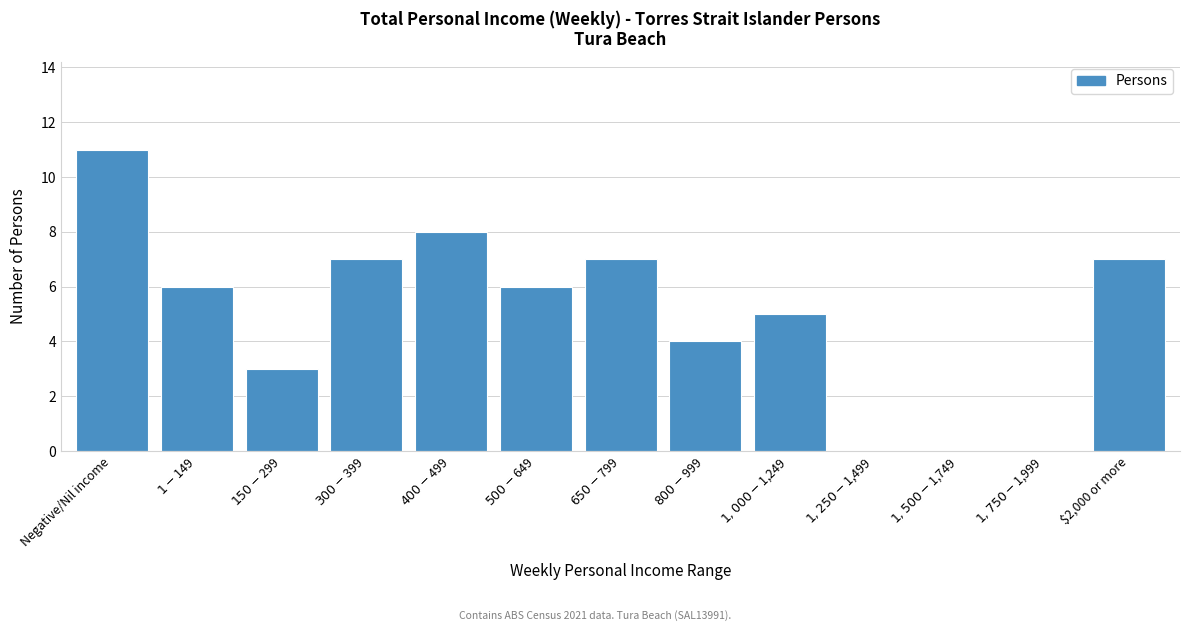

What is the maximum value shown in the chart?

11